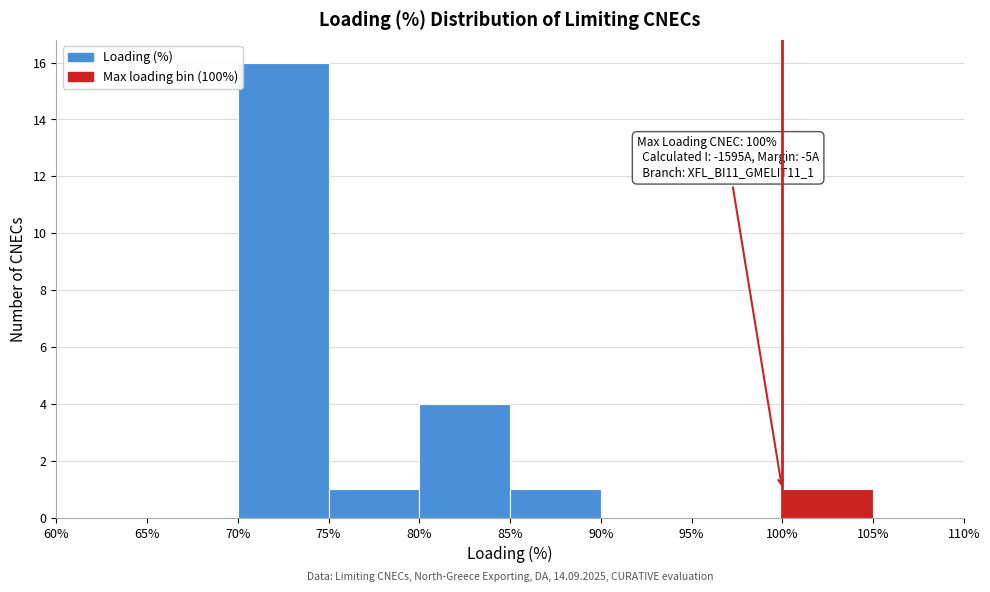

Which range on the x-axis has the tallest bar?

70% to 75%